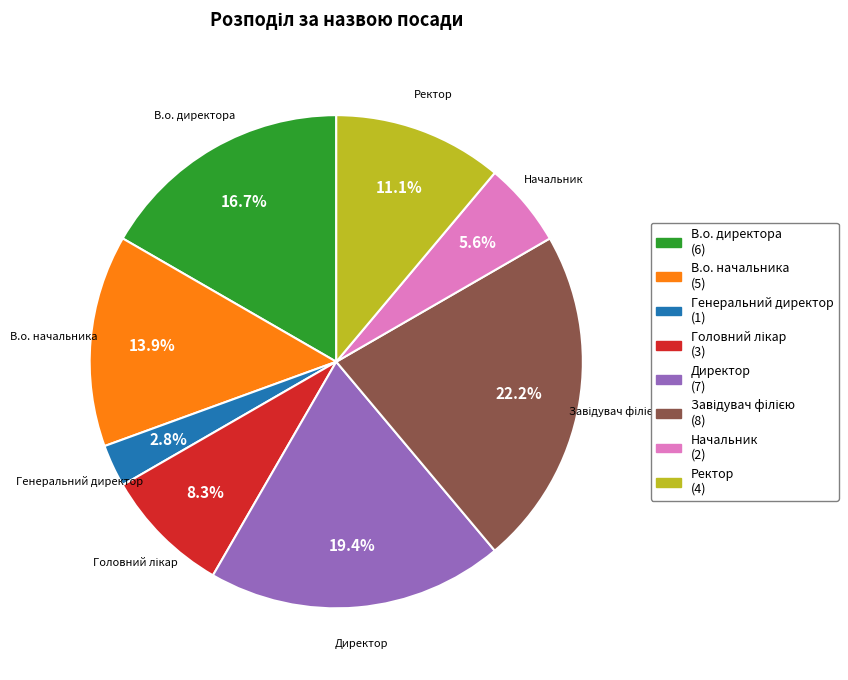

Which slice is the smallest?

Генеральний директор